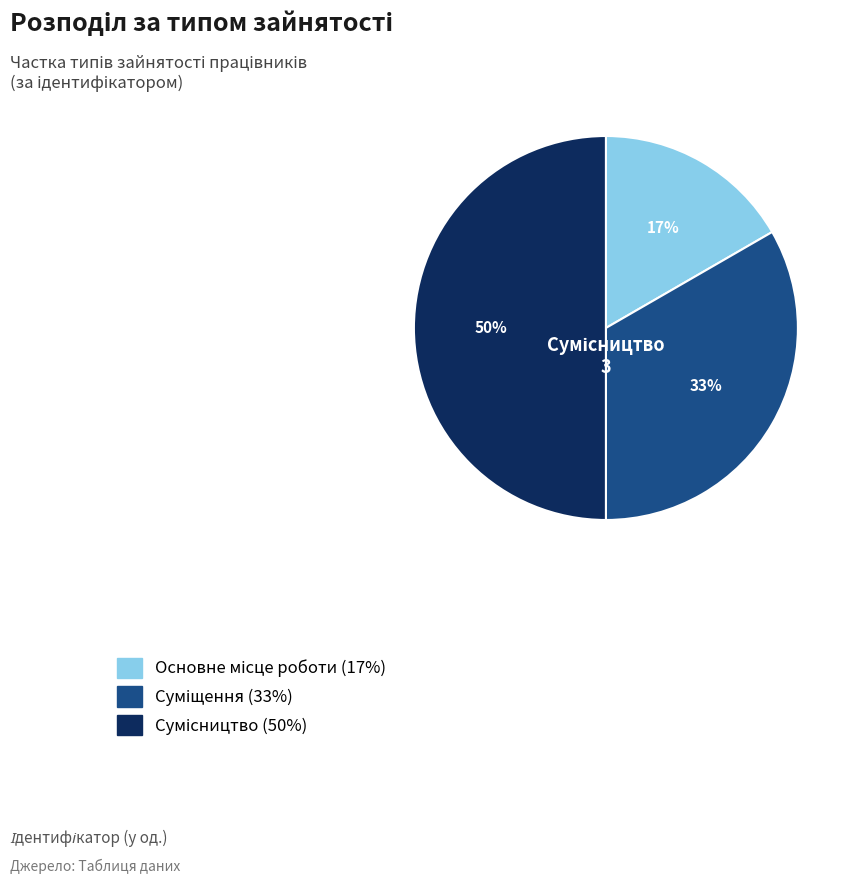

To the nearest percent, what is the average slice percentage?

33%